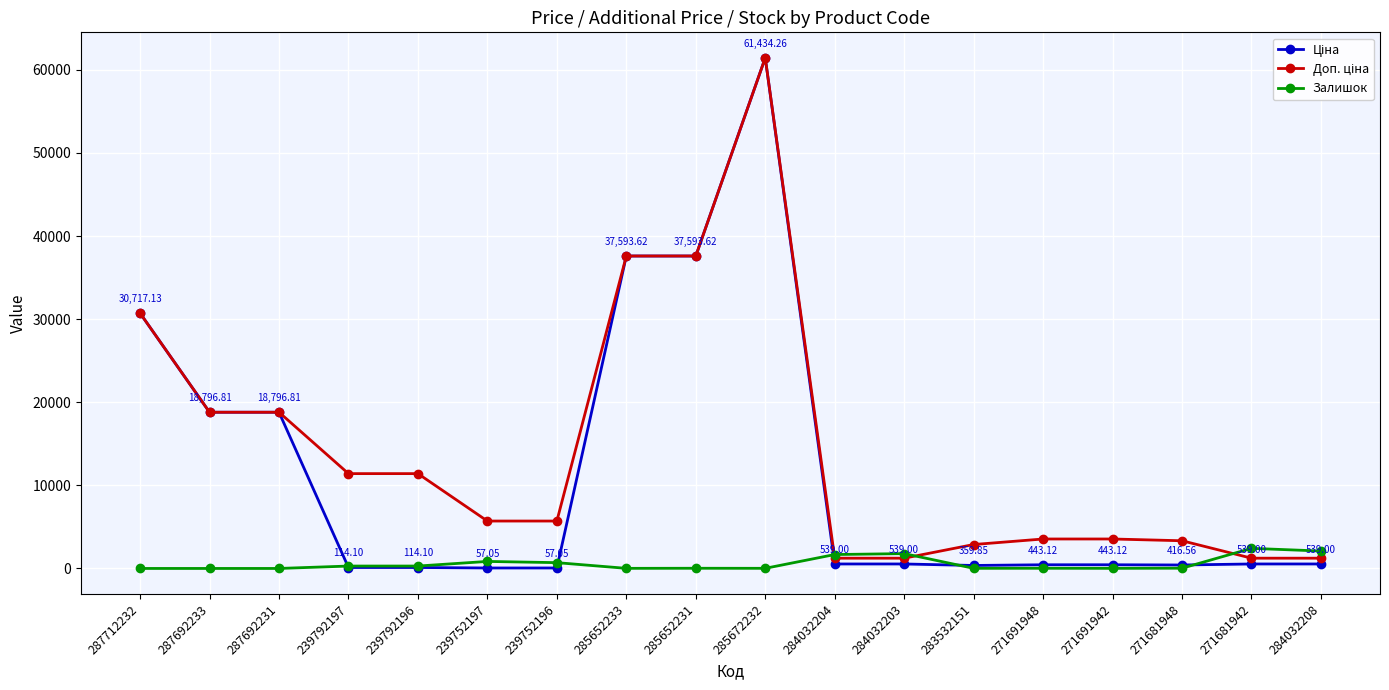

At which category is the sum across all series the highest?

285672232